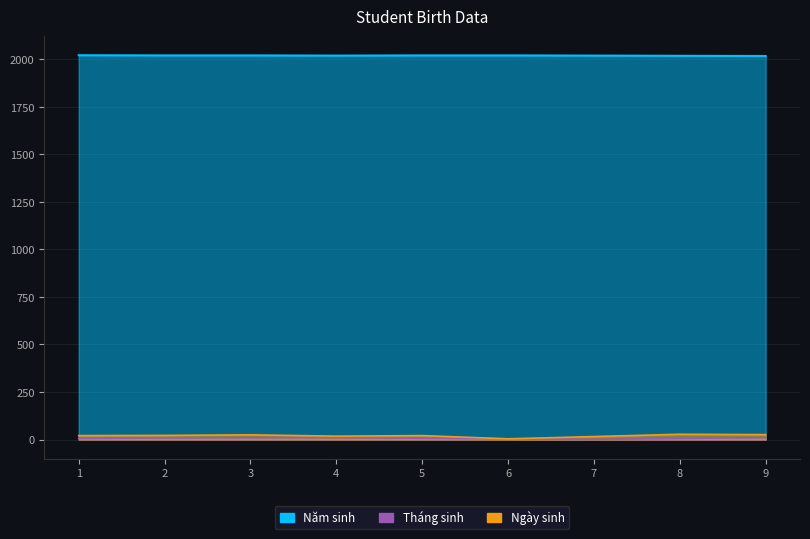

True or false: Ngày sinh has more than 2 interior local peaks.

True